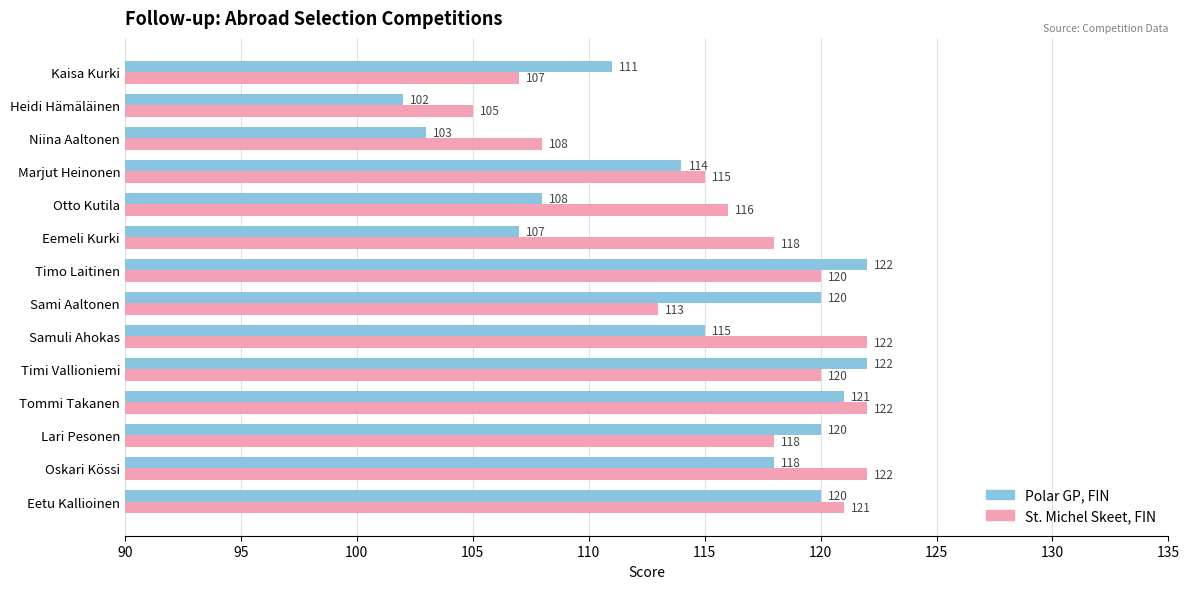

Count the number of data series in this chart.

2